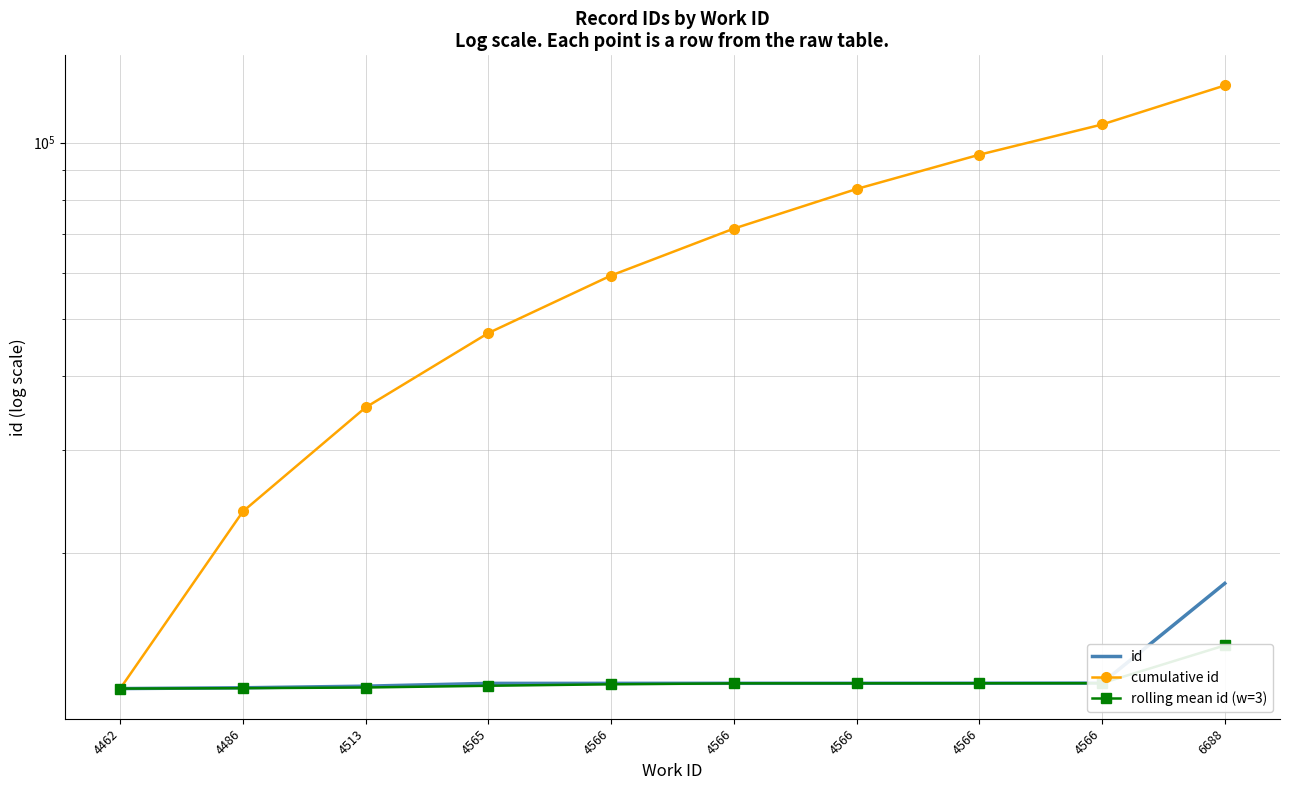

Read the id value at 4566.

12004.0